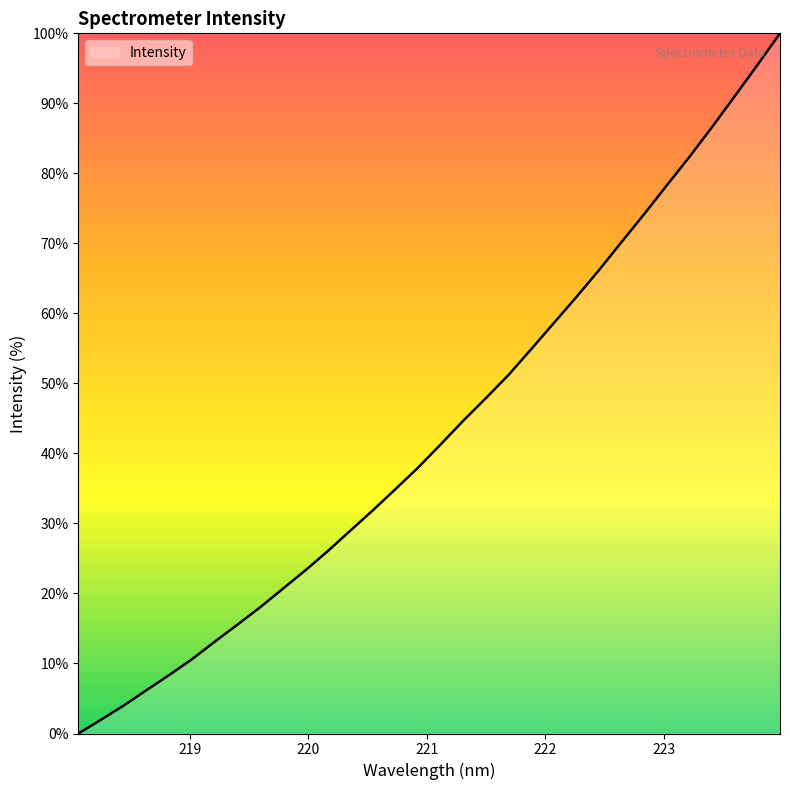

How many positive values are there?

31